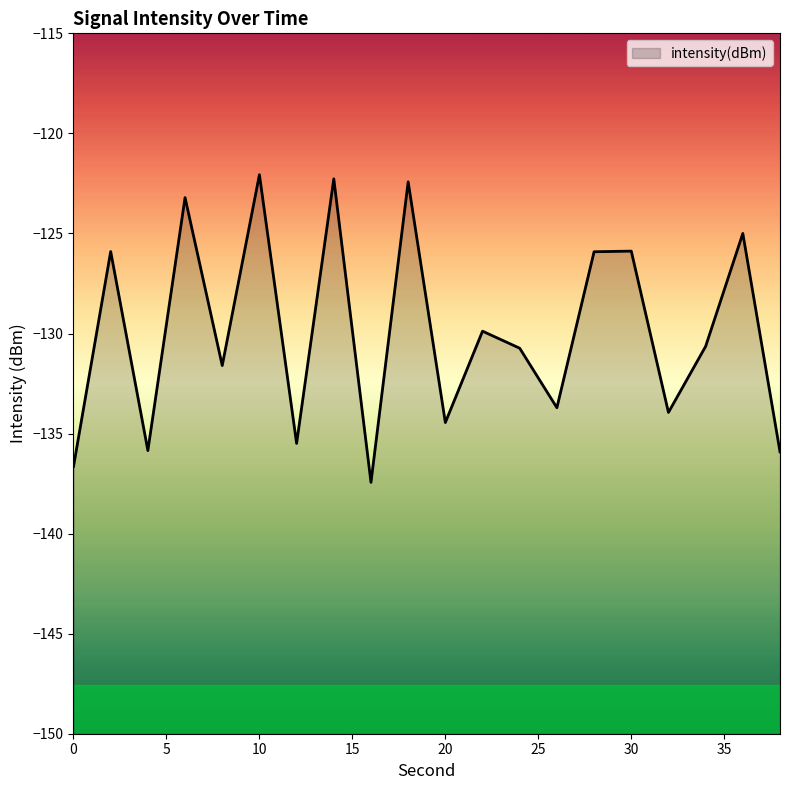

At which category does the chart reach its peak across all series?

10